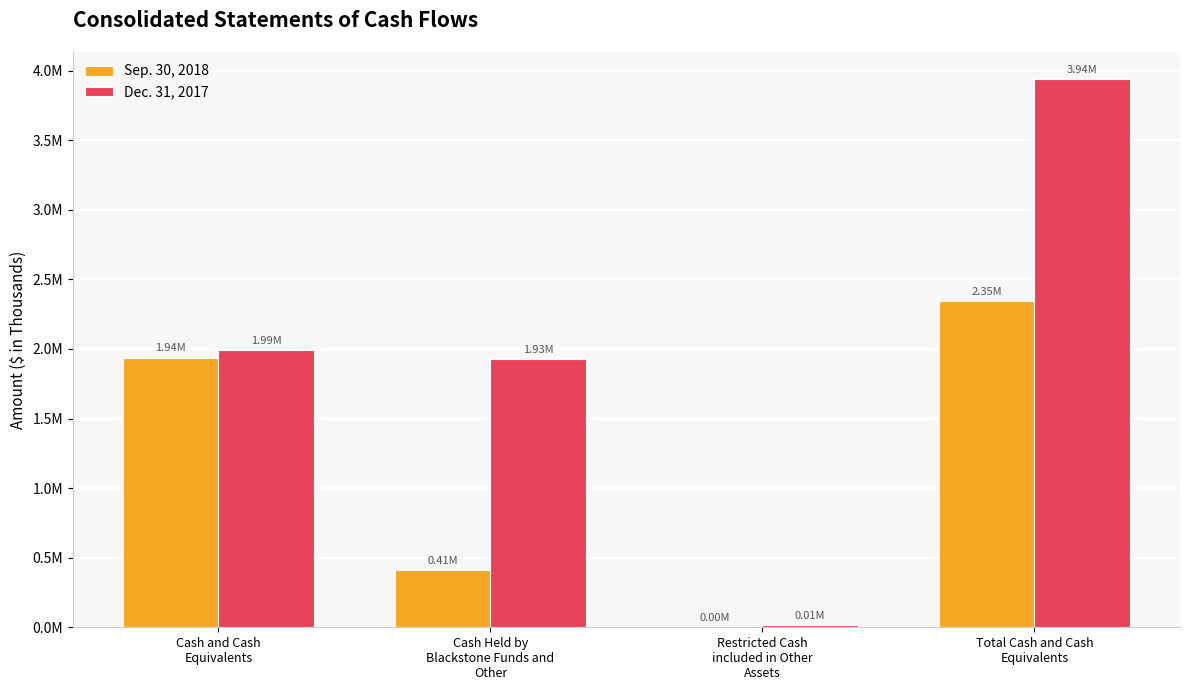

Which has a higher value, Cash and Cash
Equivalents or Cash Held by
Blackstone Funds and
Other?

Cash and Cash
Equivalents